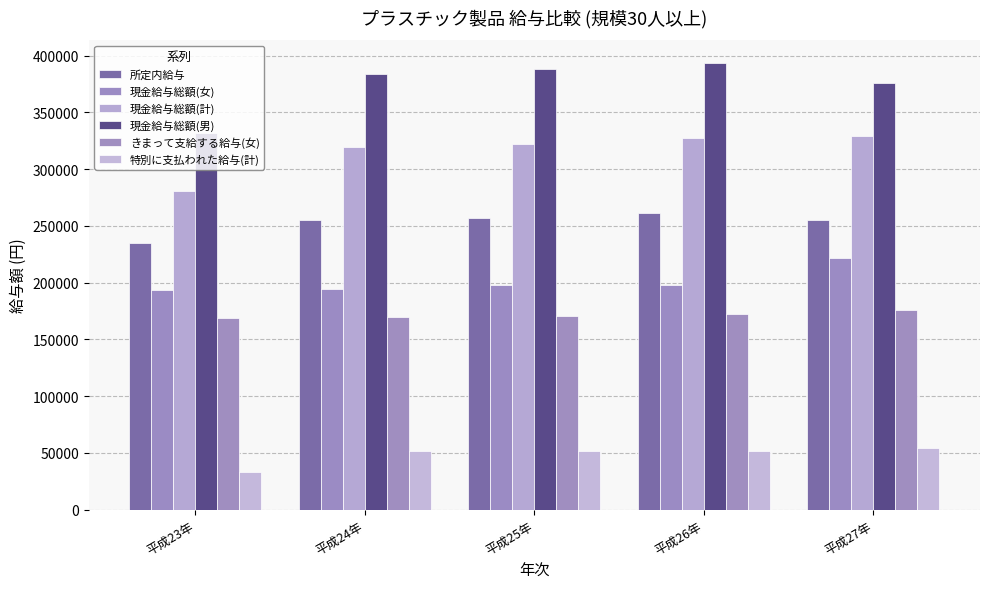

True or false: 特別に支払われた給与(計) has a value of 33317 at 平成23年.

True